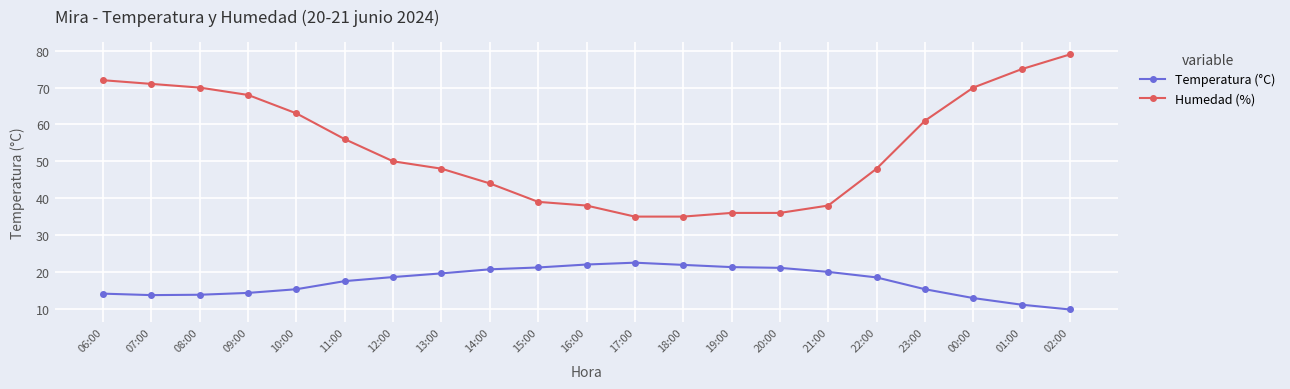

List the series in order of their peak value, highest first.

Humedad (%), Temperatura (°C)